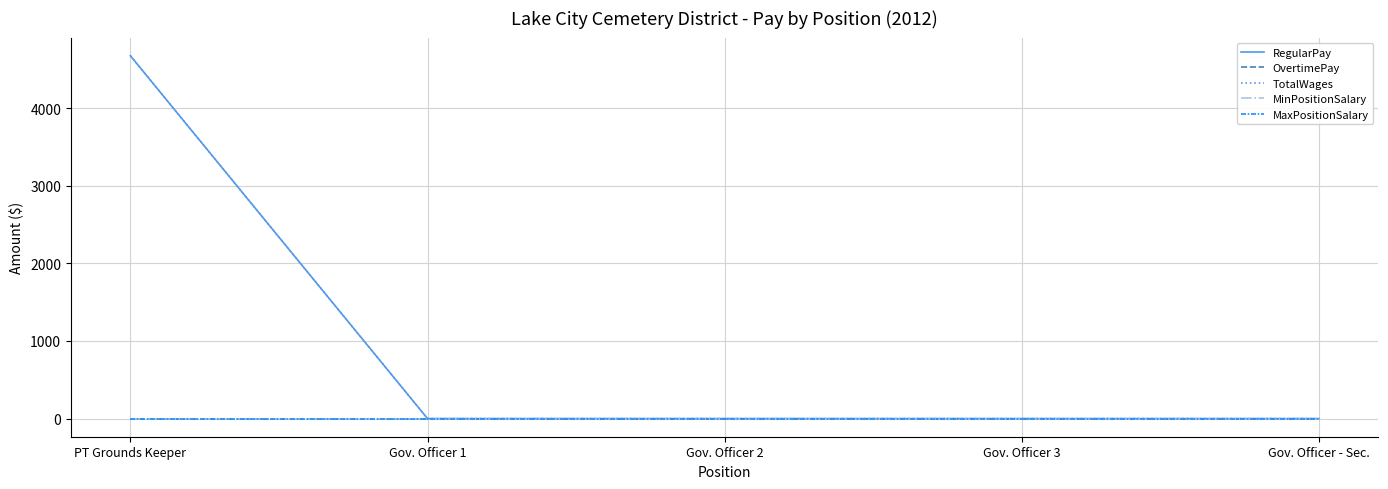

What is the label of the 5th point from the right?

PT Grounds Keeper